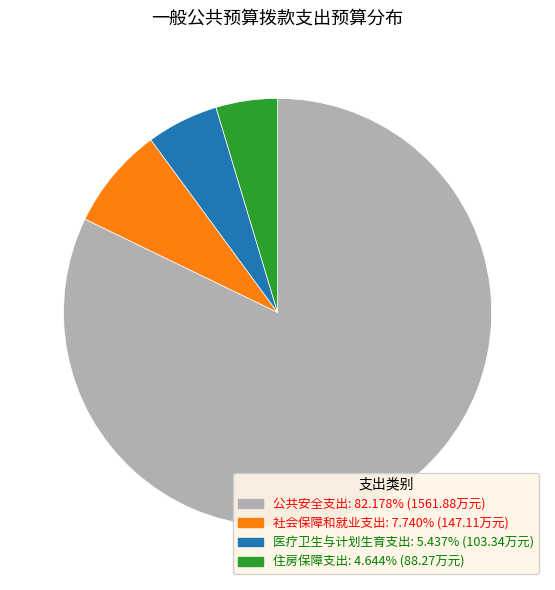

Which category accounts for the majority?

公共安全支出